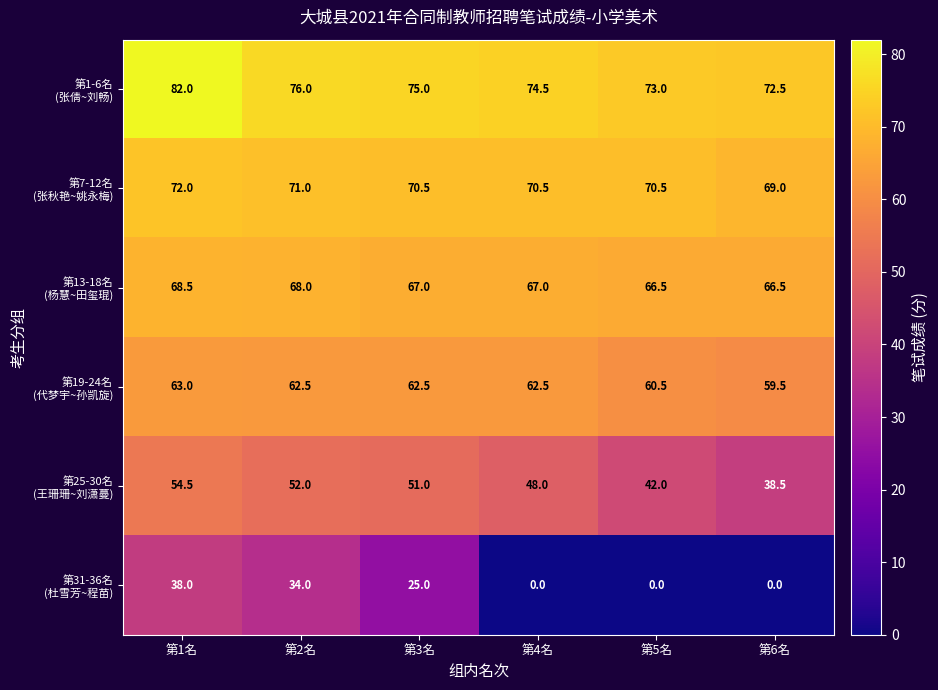

How many data points does each series have?

6